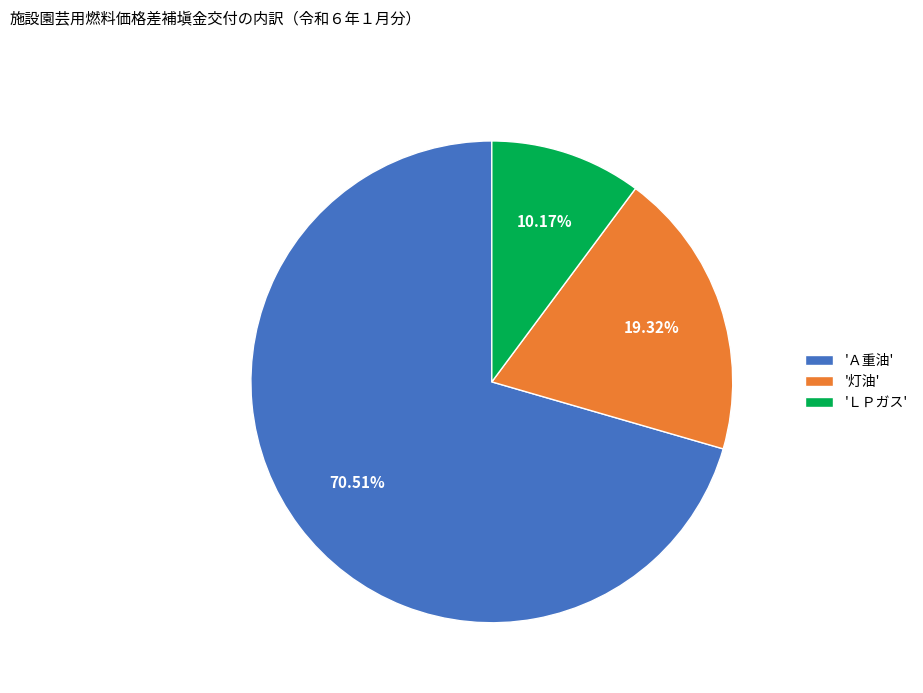

Rank the categories by value from lowest to highest.

'ＬＰガス', '灯油', 'Ａ重油'